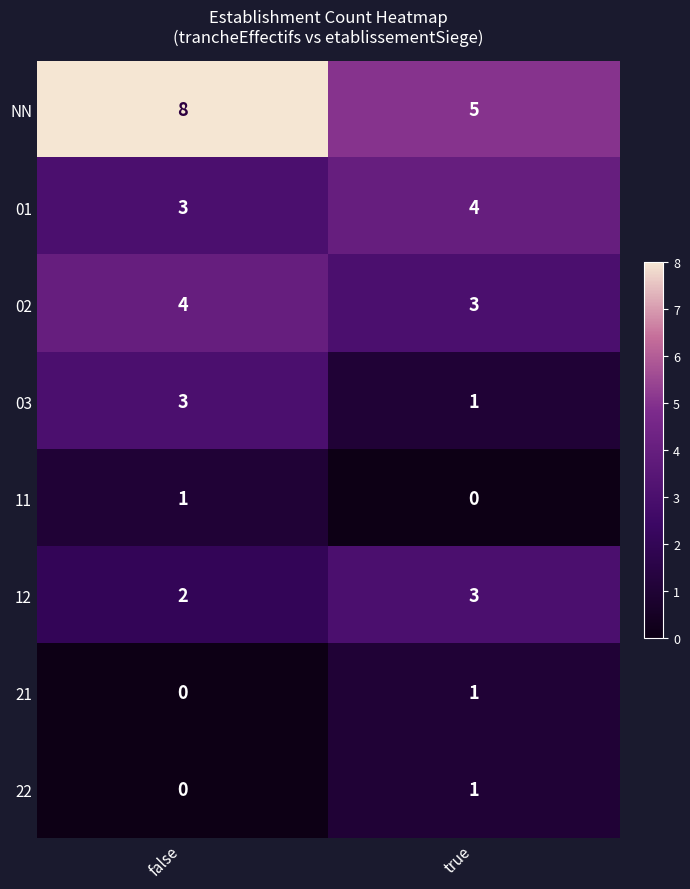

What is the spread (max minus min) of values at false?

8